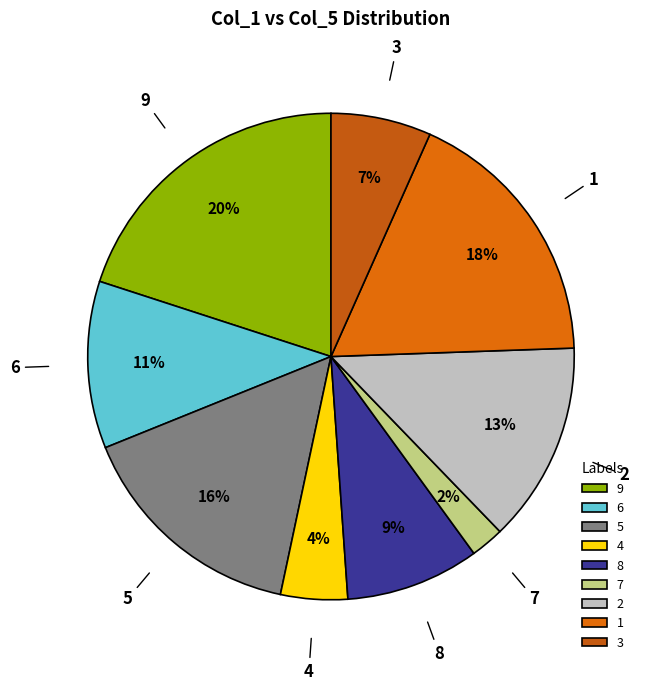

Do 7 and 4 together represent more than half of the pie?

No